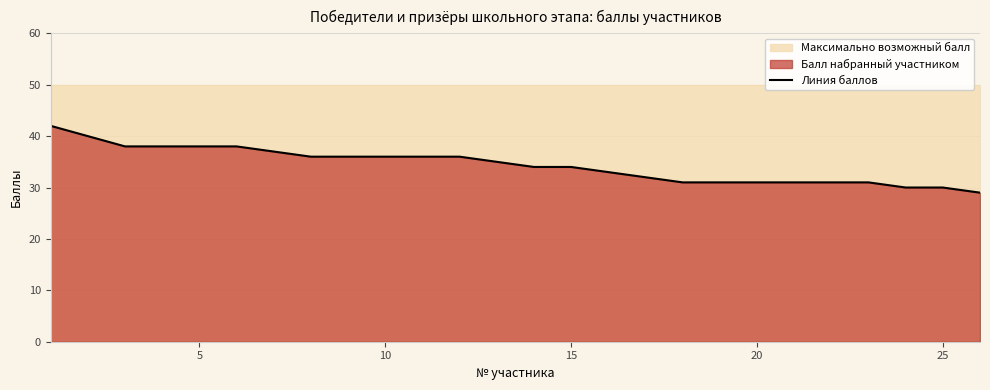

What is the lowest value of the Линия баллов series?

29